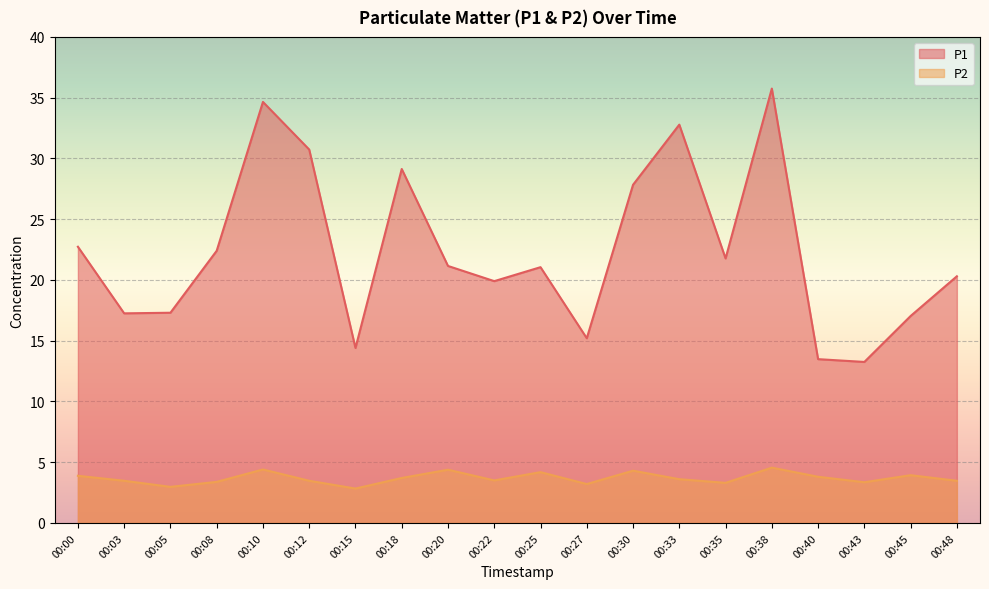

What is the total value across all series at 00:48?

23.8